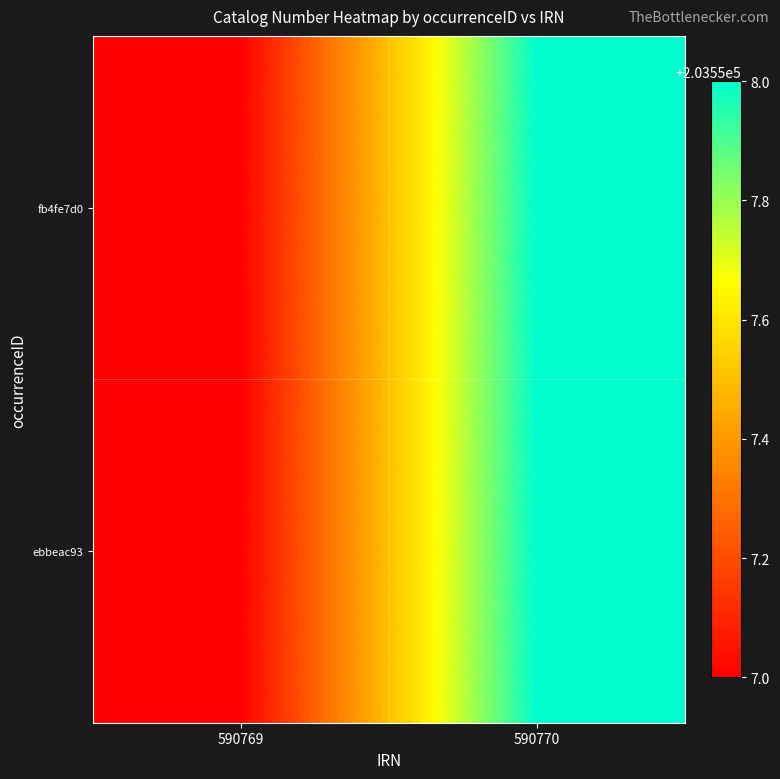

Between 590770 and 590769, which is larger?

590770